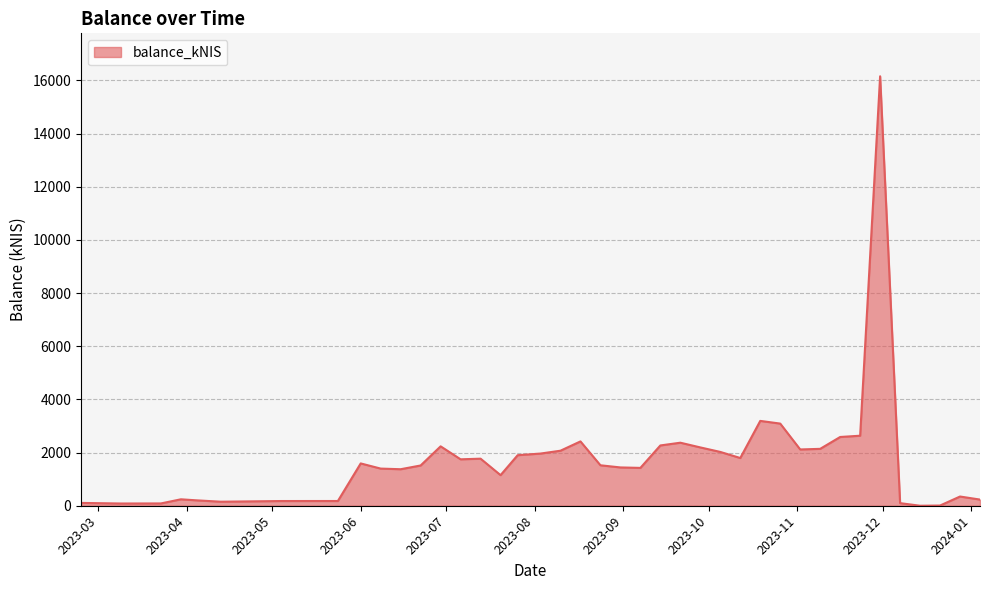

How many categories are shown in the chart?

40